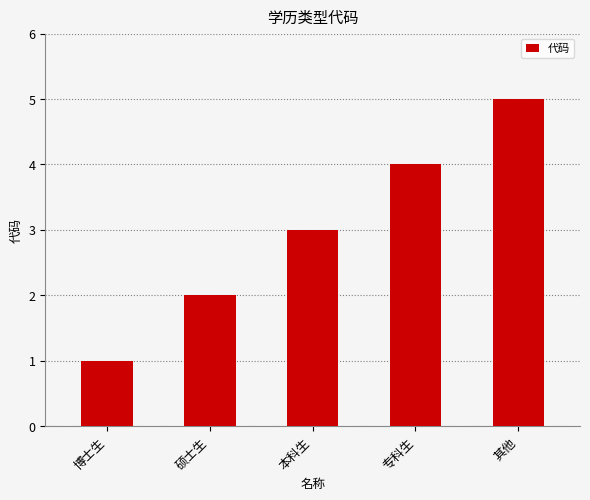

What is the sum of all values?

15